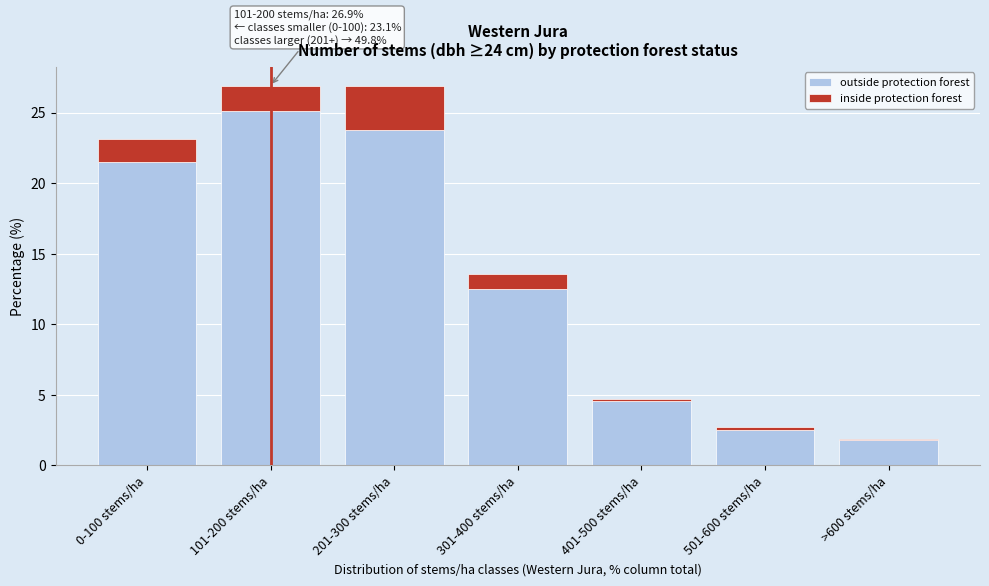

Reading right to left, what are the values for outside protection forest?

1.8	2.5	4.6	12.5	23.8	25.1	21.5